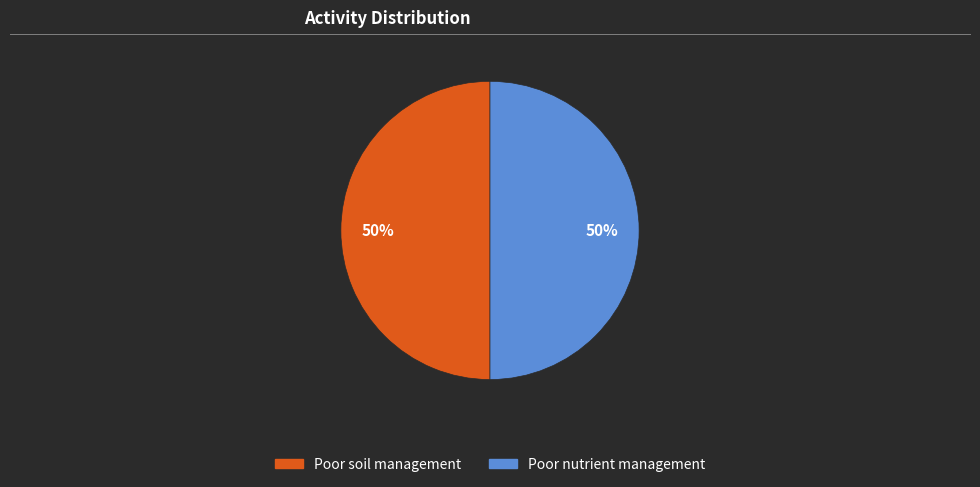

Is the sum of Poor nutrient management and Poor soil management greater than half?

Yes